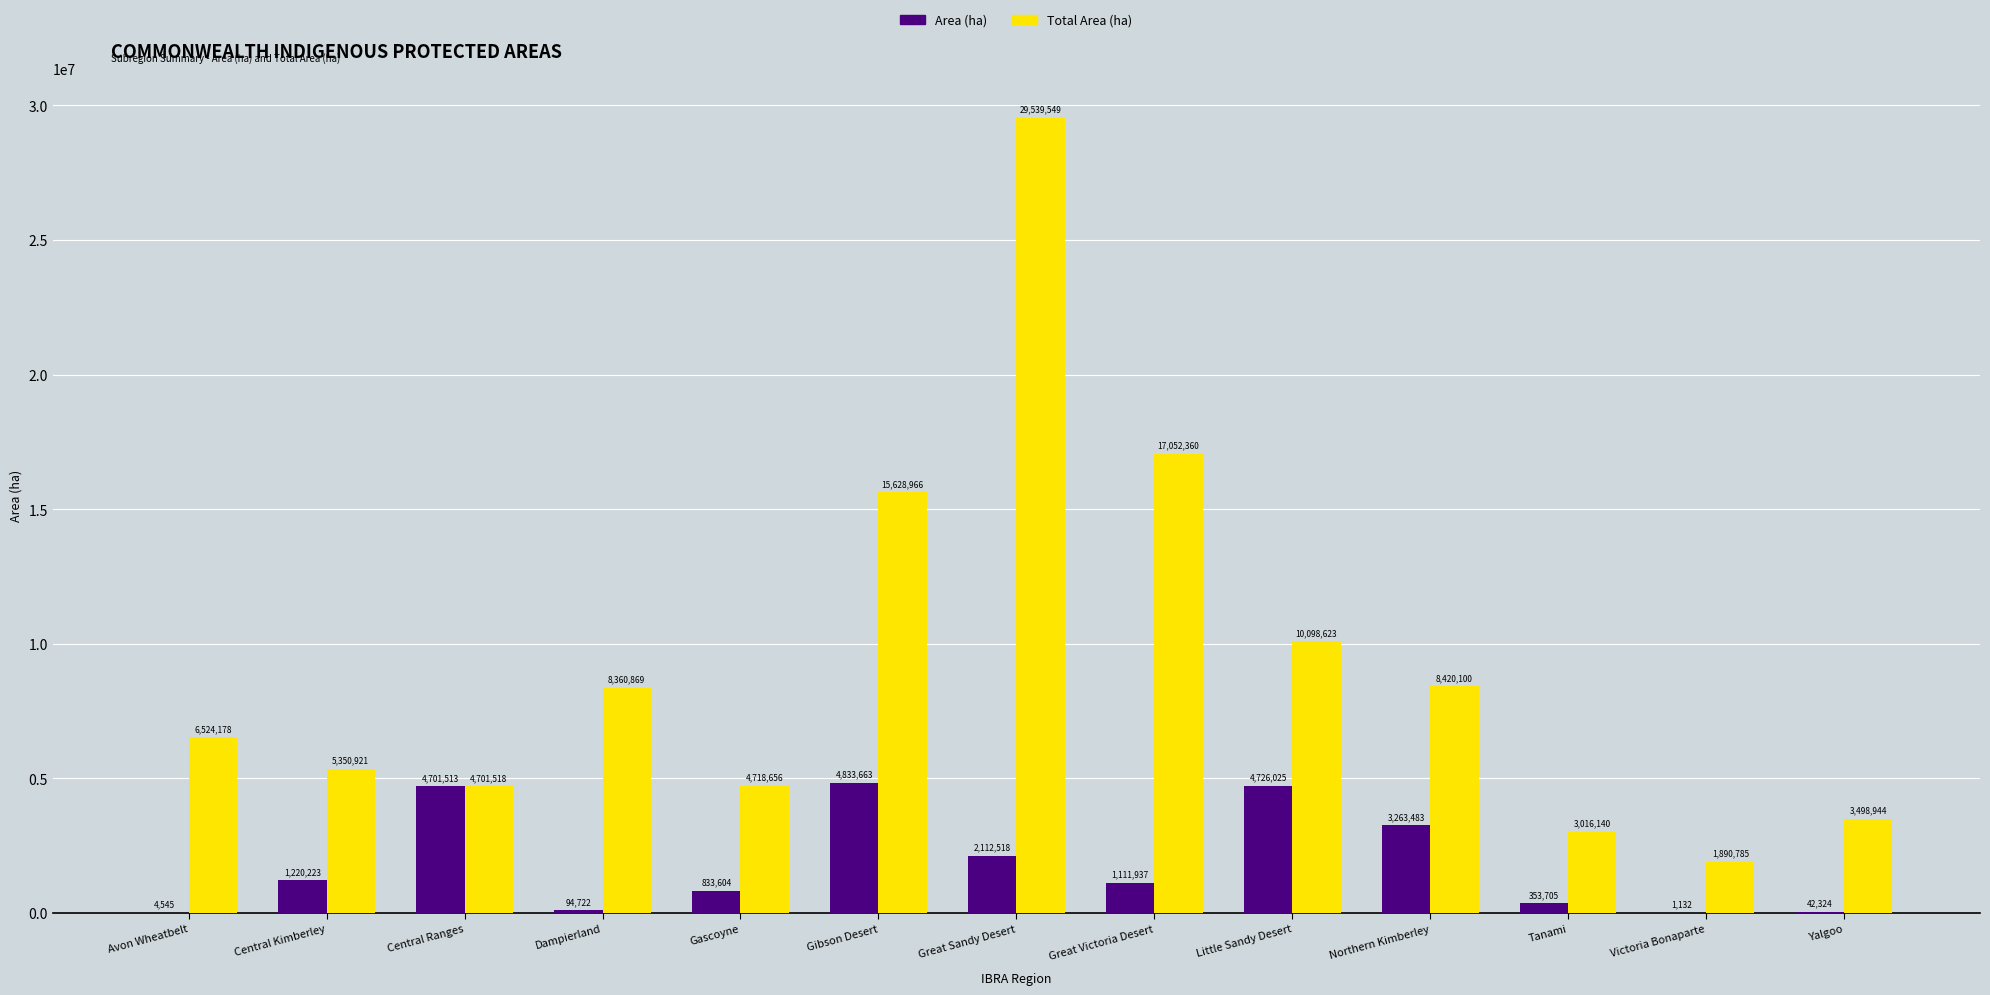

What is the total value across all series at Northern Kimberley?

11683583.6